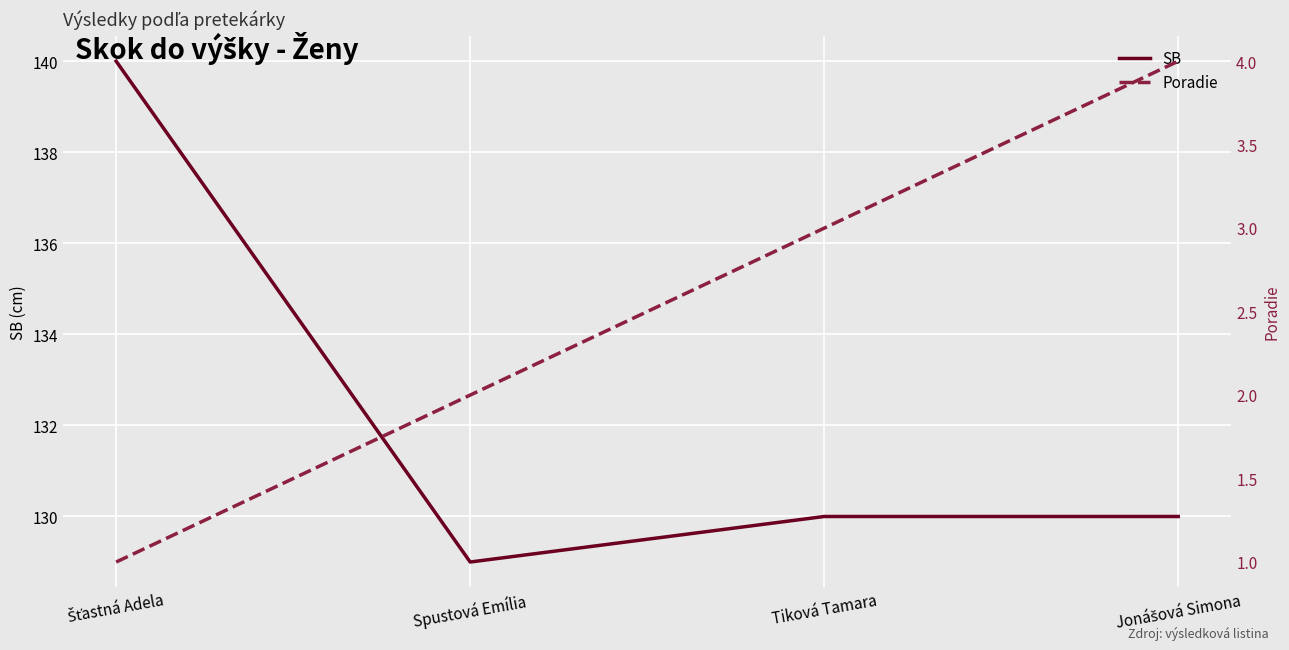

List the series in order of their peak value, lowest first.

Poradie, SB